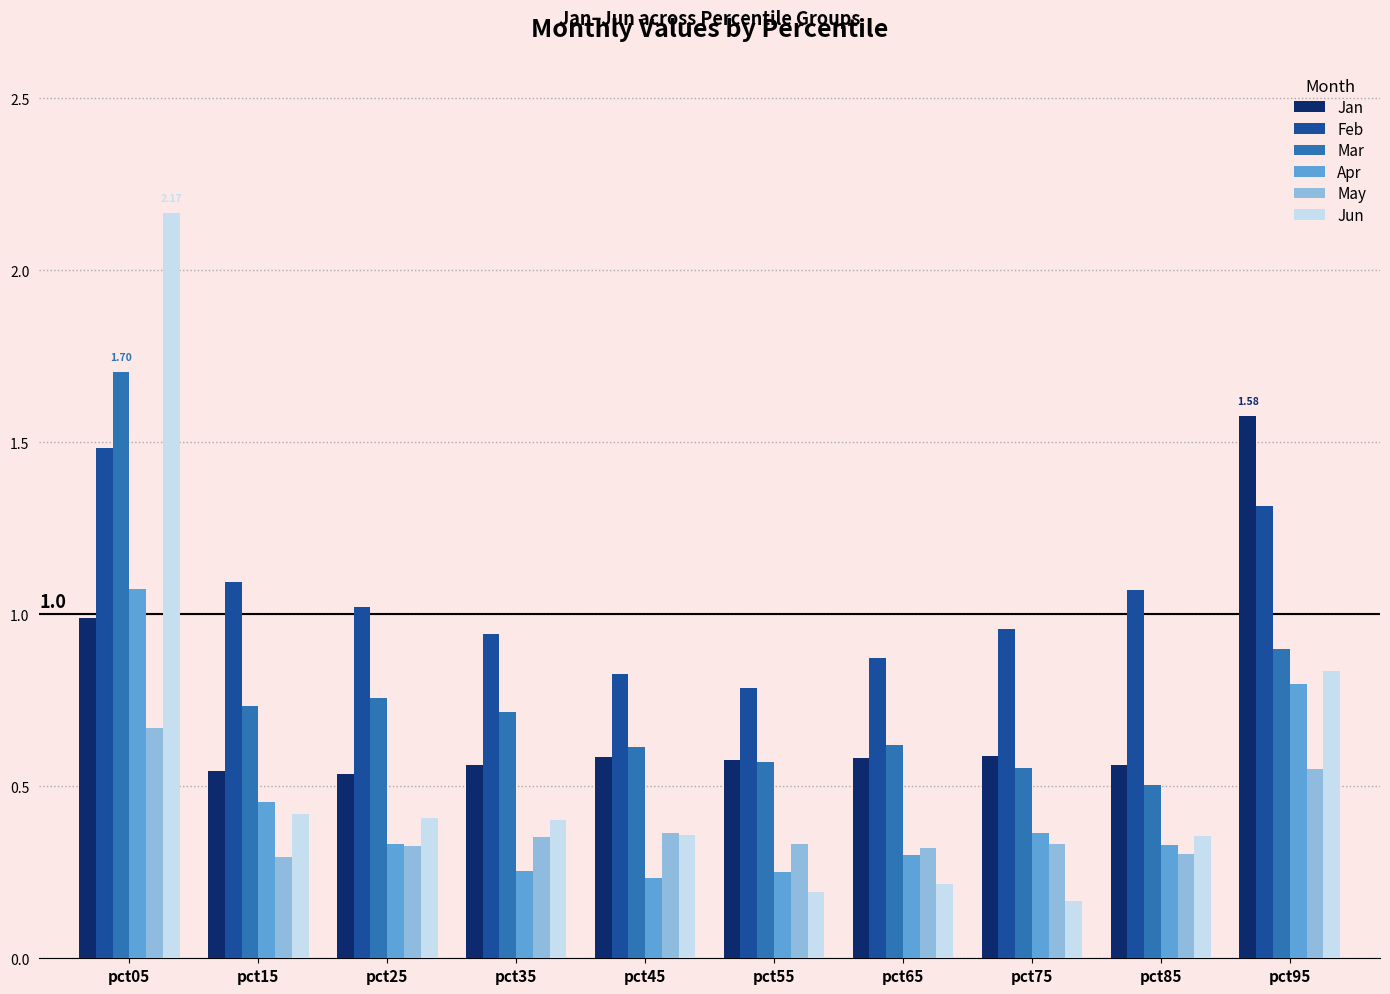

Which series has the largest total across all categories?

Feb